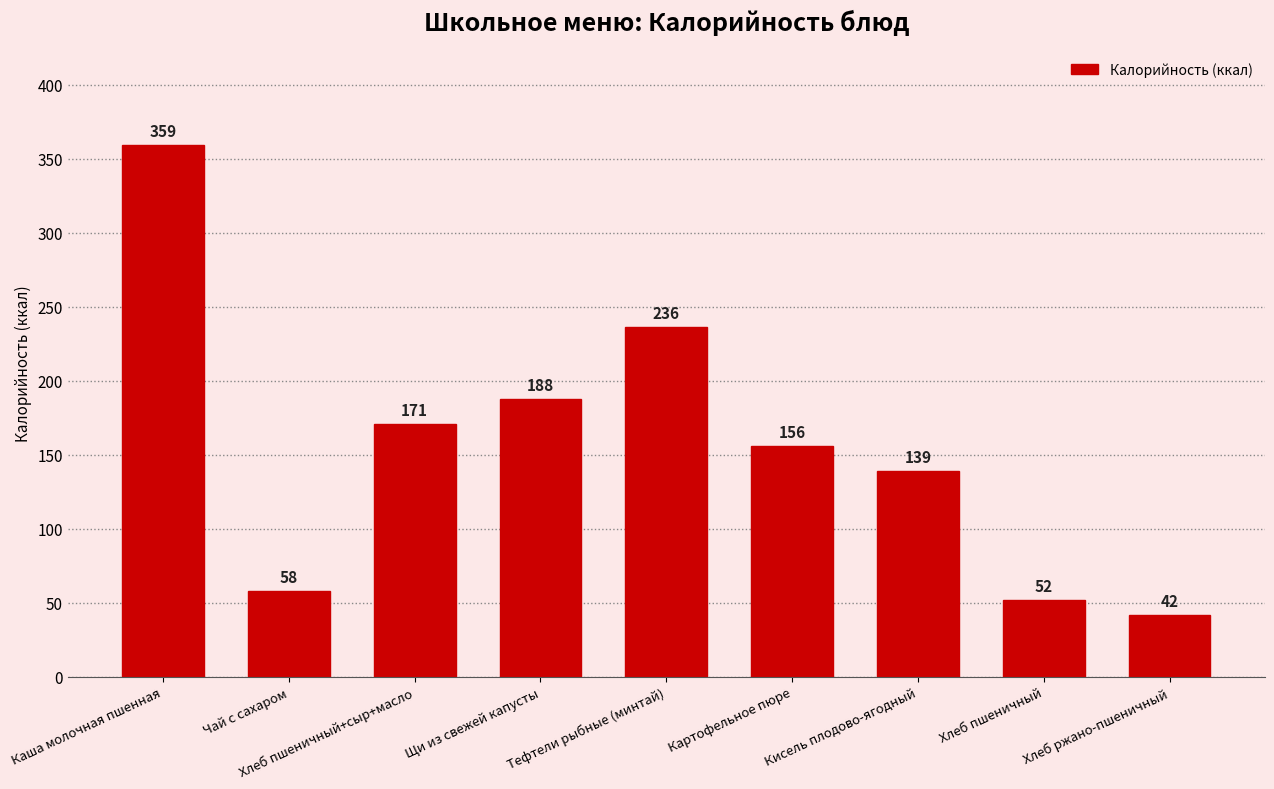

Does the chart contain any negative values?

No